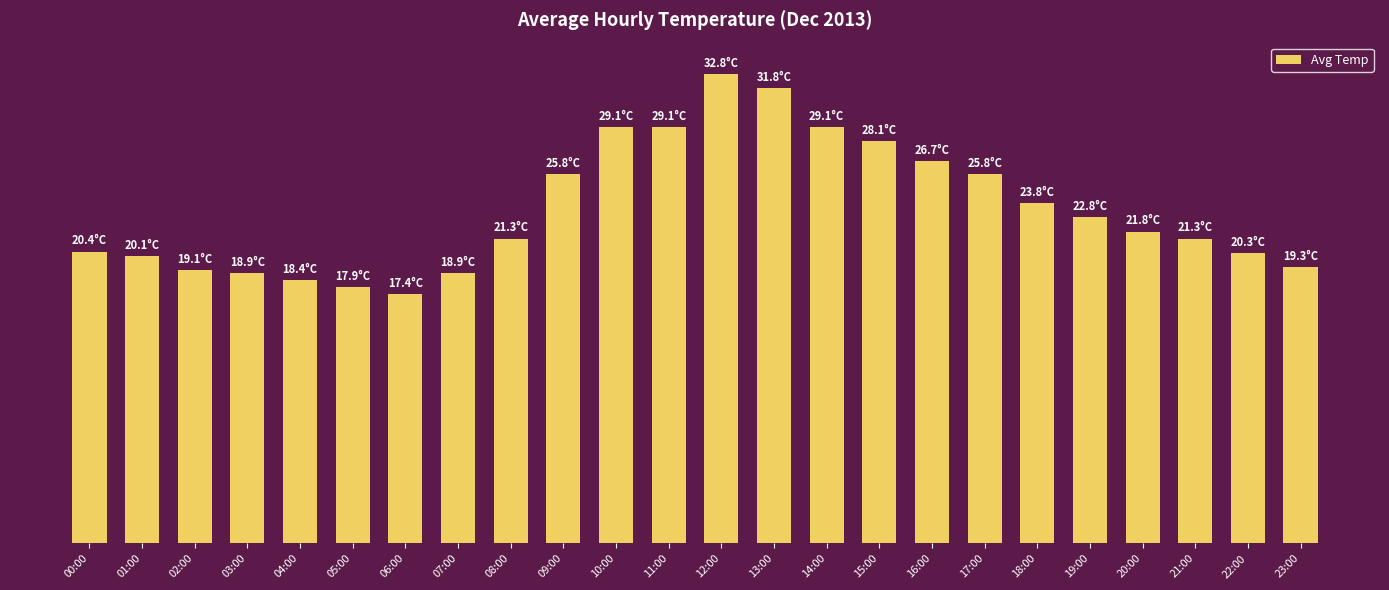

What is the label of the 20th bar from the left?

19:00